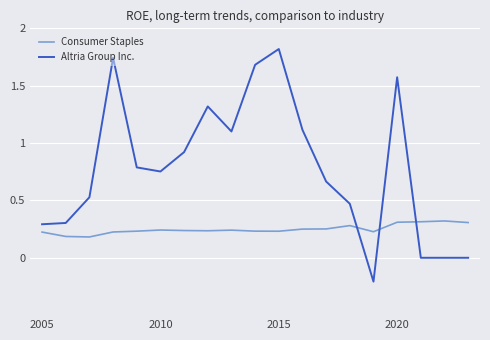

Which series has the largest total across all categories?

Altria Group Inc.